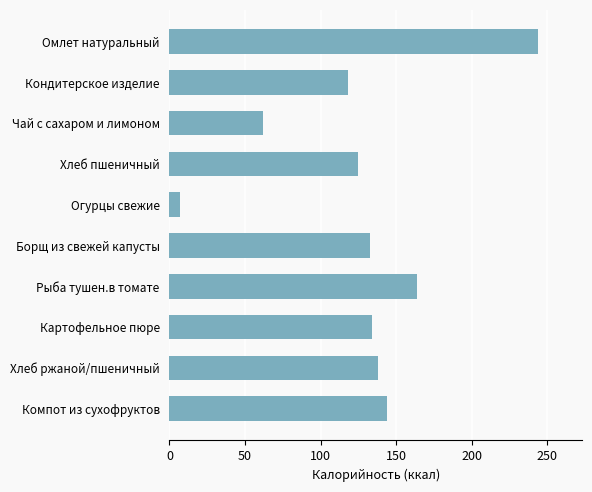

What is the sum of all values?

1269